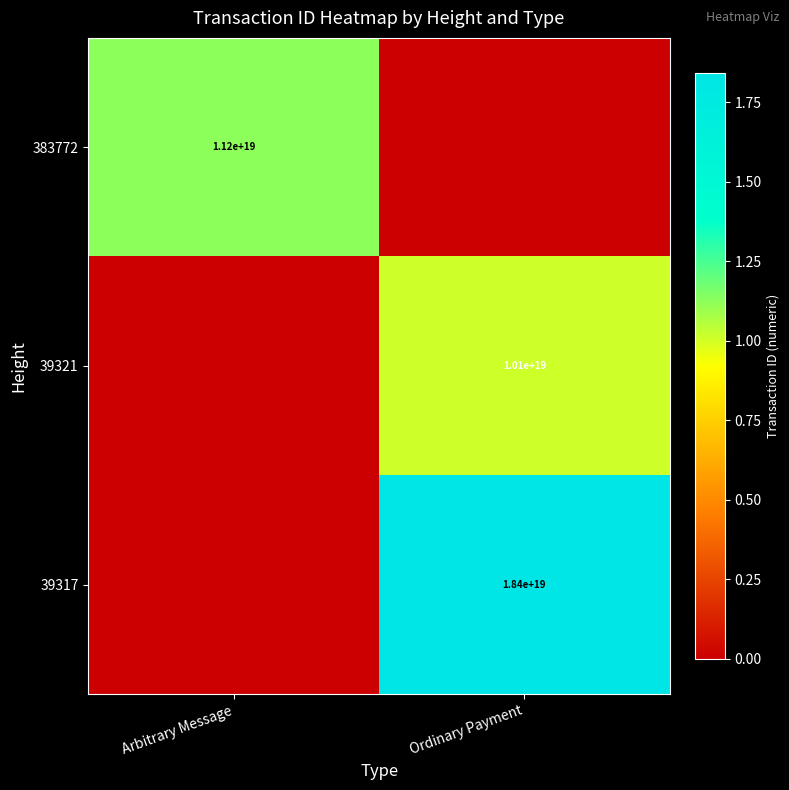

The 383772 series shows 16086757065036793856 at Arbitrary Message. True or false?

False